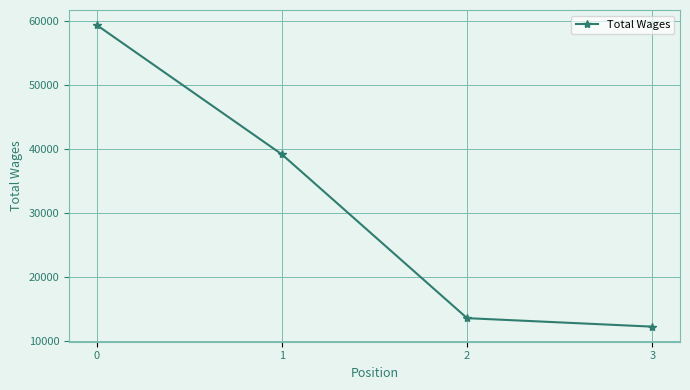

How many distinct data groups are displayed?

1